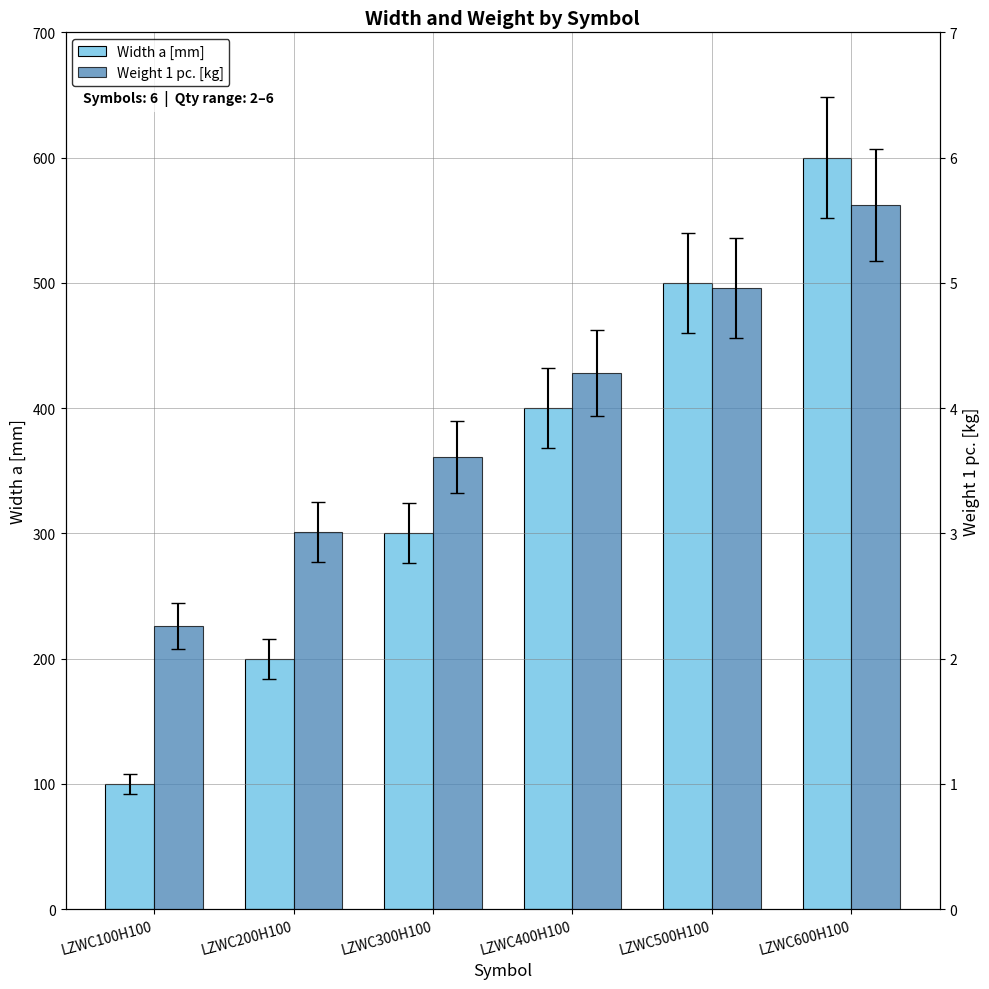

What is the difference between the Width a [mm] values at LZWC100H100 and LZWC500H100?

400.0